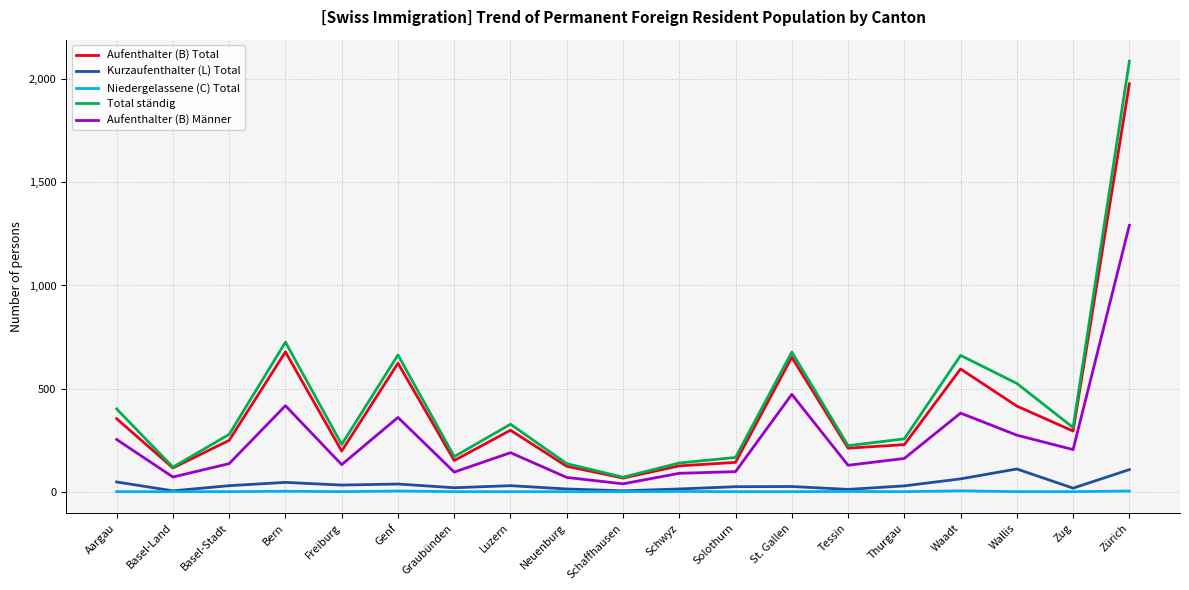

What is the maximum value for Niedergelassene (C) Total?

4